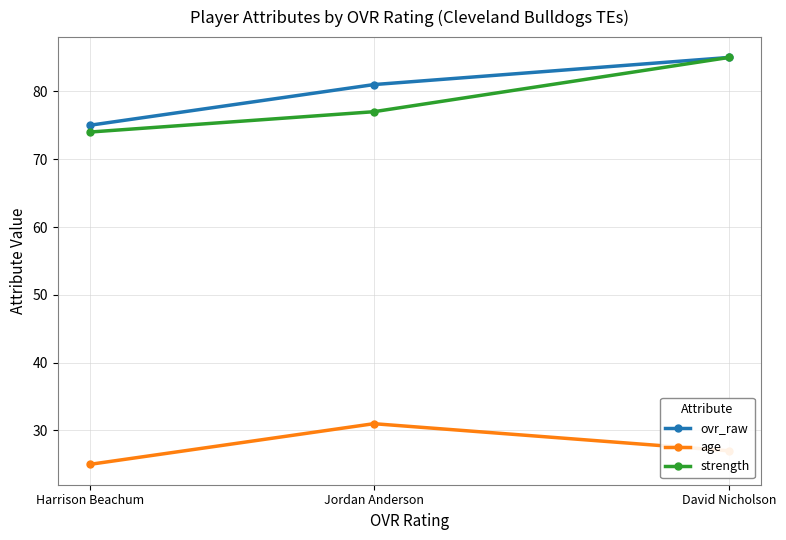

What is the average value of the age series?

28